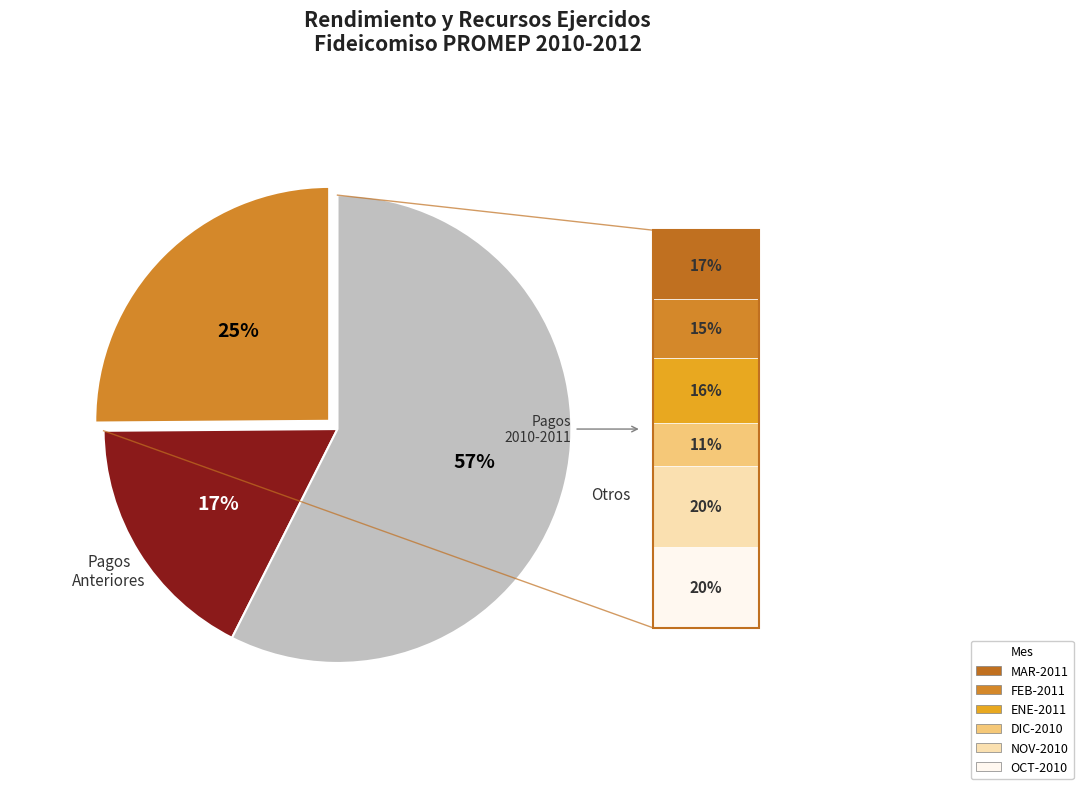

Is there a majority slice in this chart?

Yes